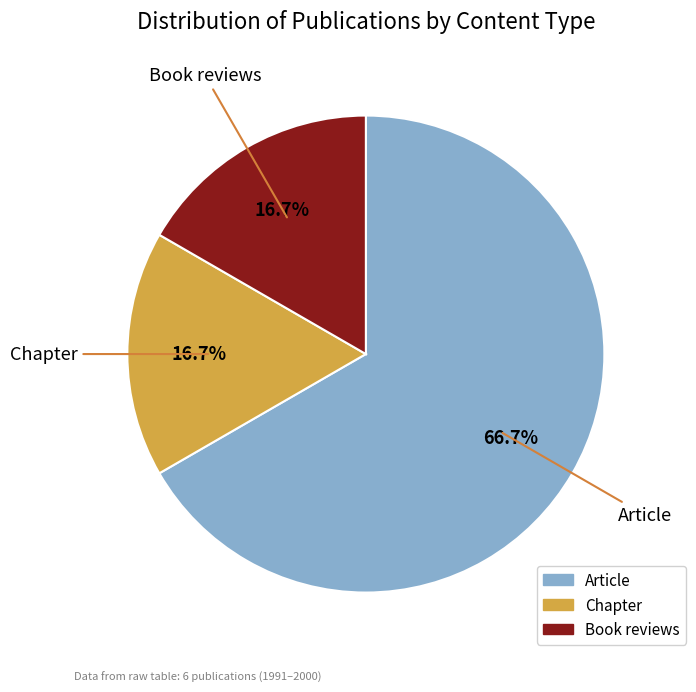

To the nearest percent, what is the difference between the largest and smallest slice percentages?

50%